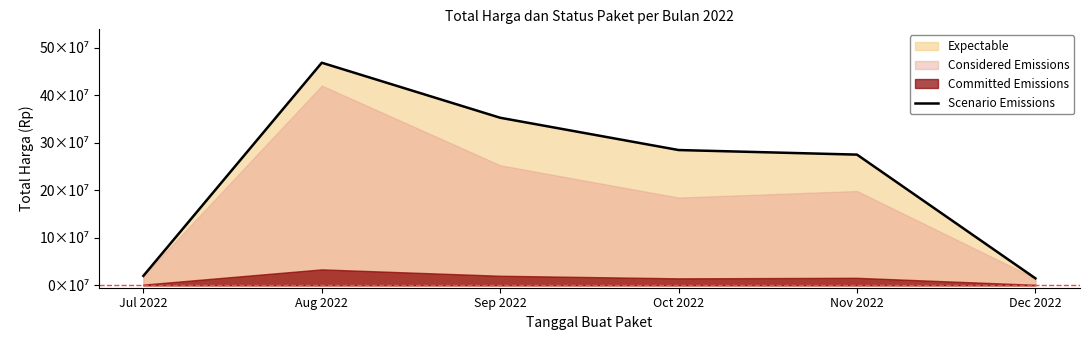

The chart shows a value of 284573000 at Oct 2022. True or false?

True